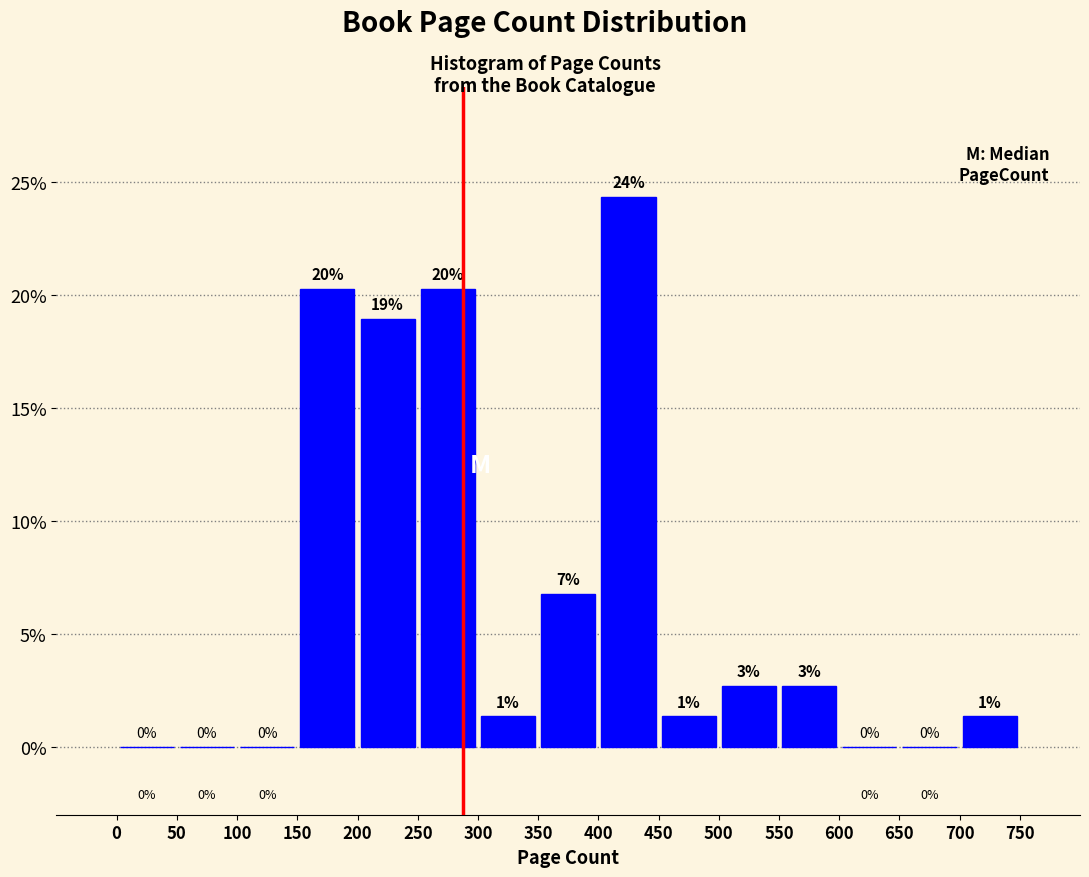

Which range on the x-axis has the tallest bar?

400 to 450